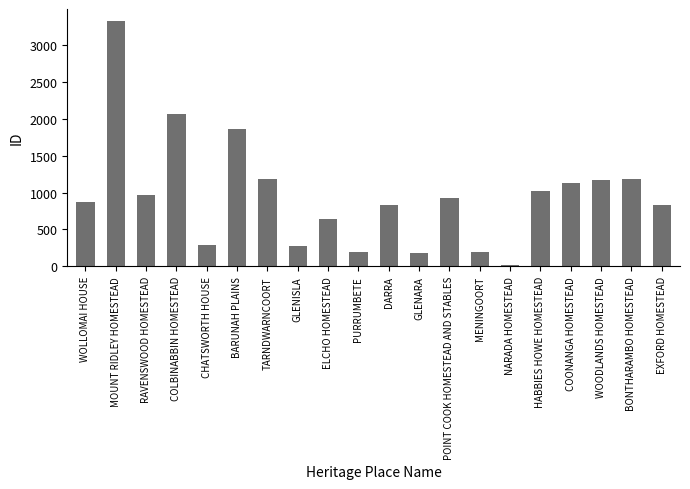

Approximately how many times larger is the value at POINT COOK HOMESTEAD AND STABLES compared to GLENARA?

5.2